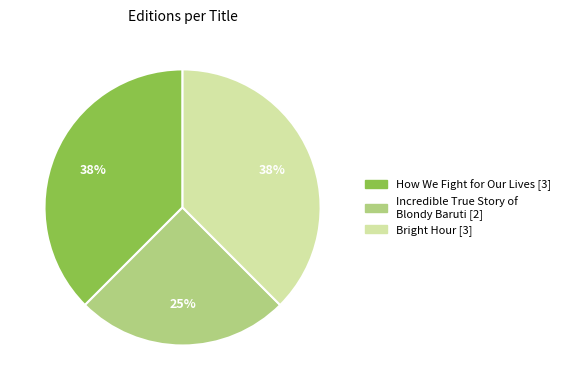

To the nearest percent, what portion does Incredible True Story of Blondy Baruti represent?

25%